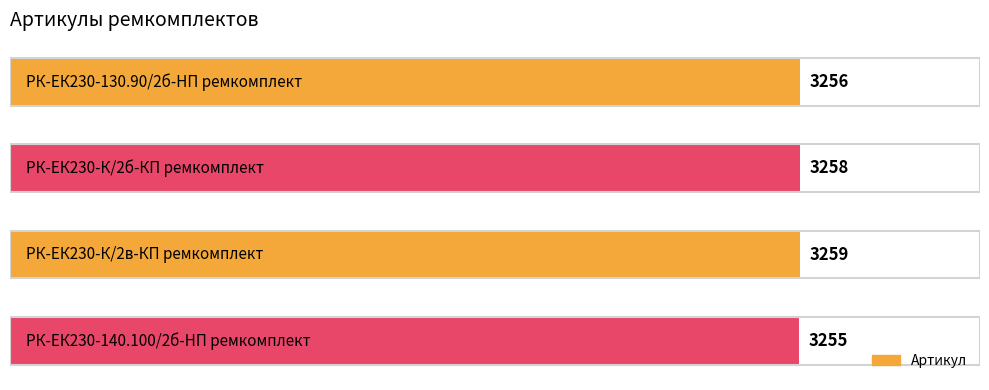

How many values are below 3258?

2